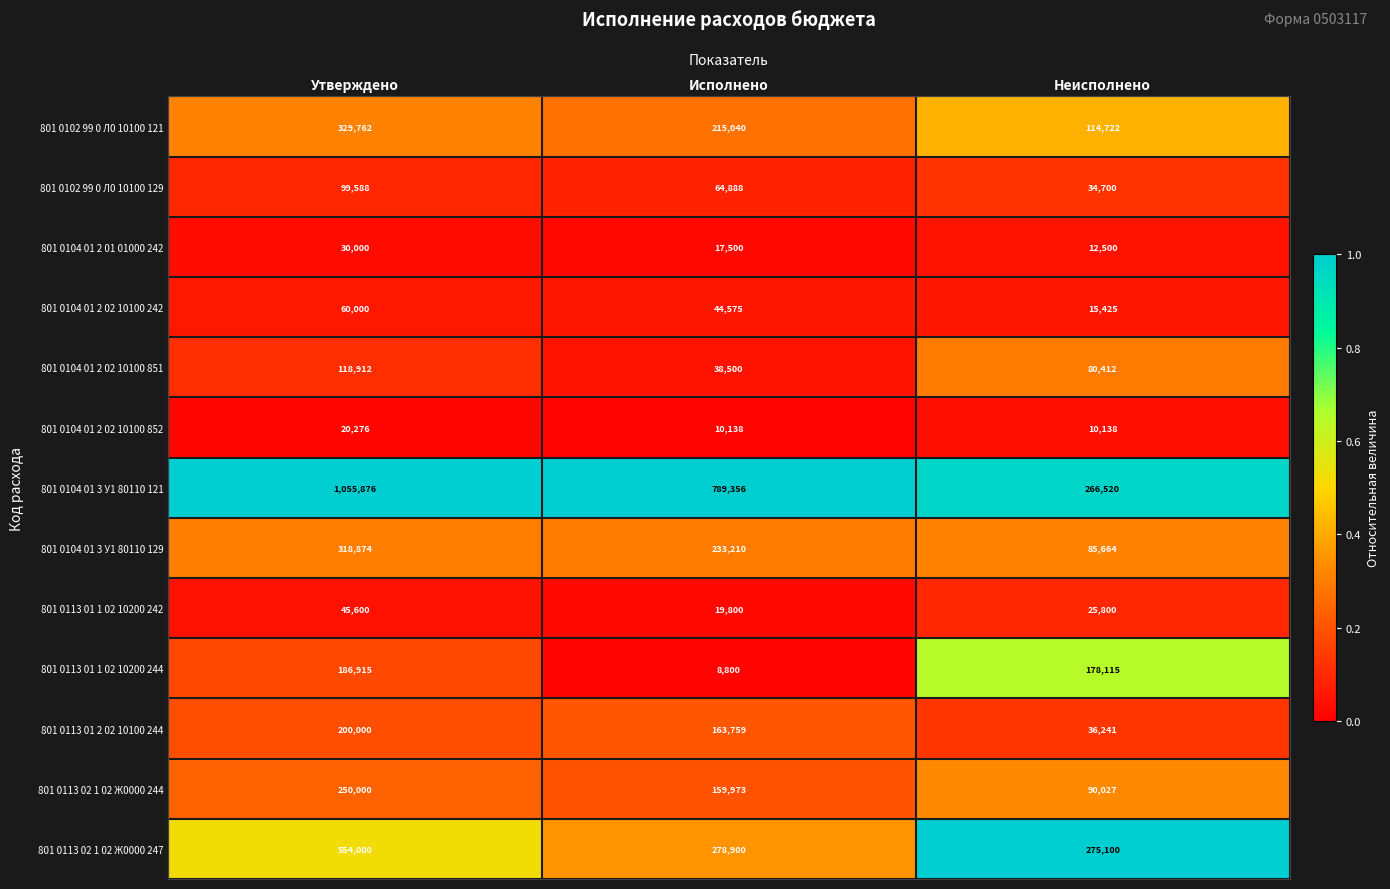

Is it true that 801 0104 01 3 У1 80110 129 equals 233210 at Исполнено?

True